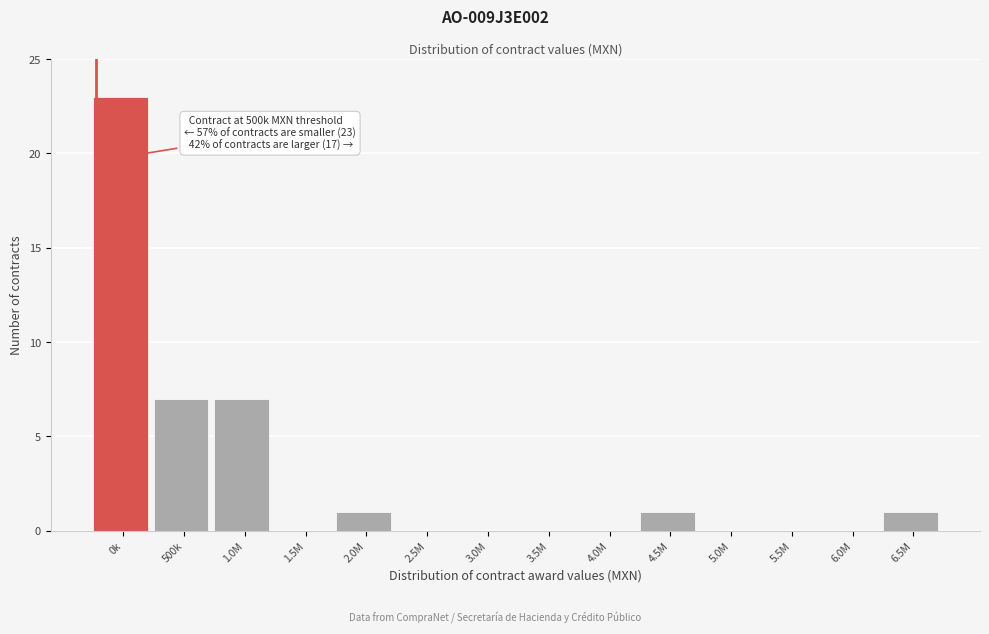

Reading left to right, extract all data points from this chart.

0k=23	500k=7	1.0M=7	1.5M=0	2.0M=1	2.5M=0	3.0M=0	3.5M=0	4.0M=0	4.5M=1	5.0M=0	5.5M=0	6.0M=0	6.5M=1